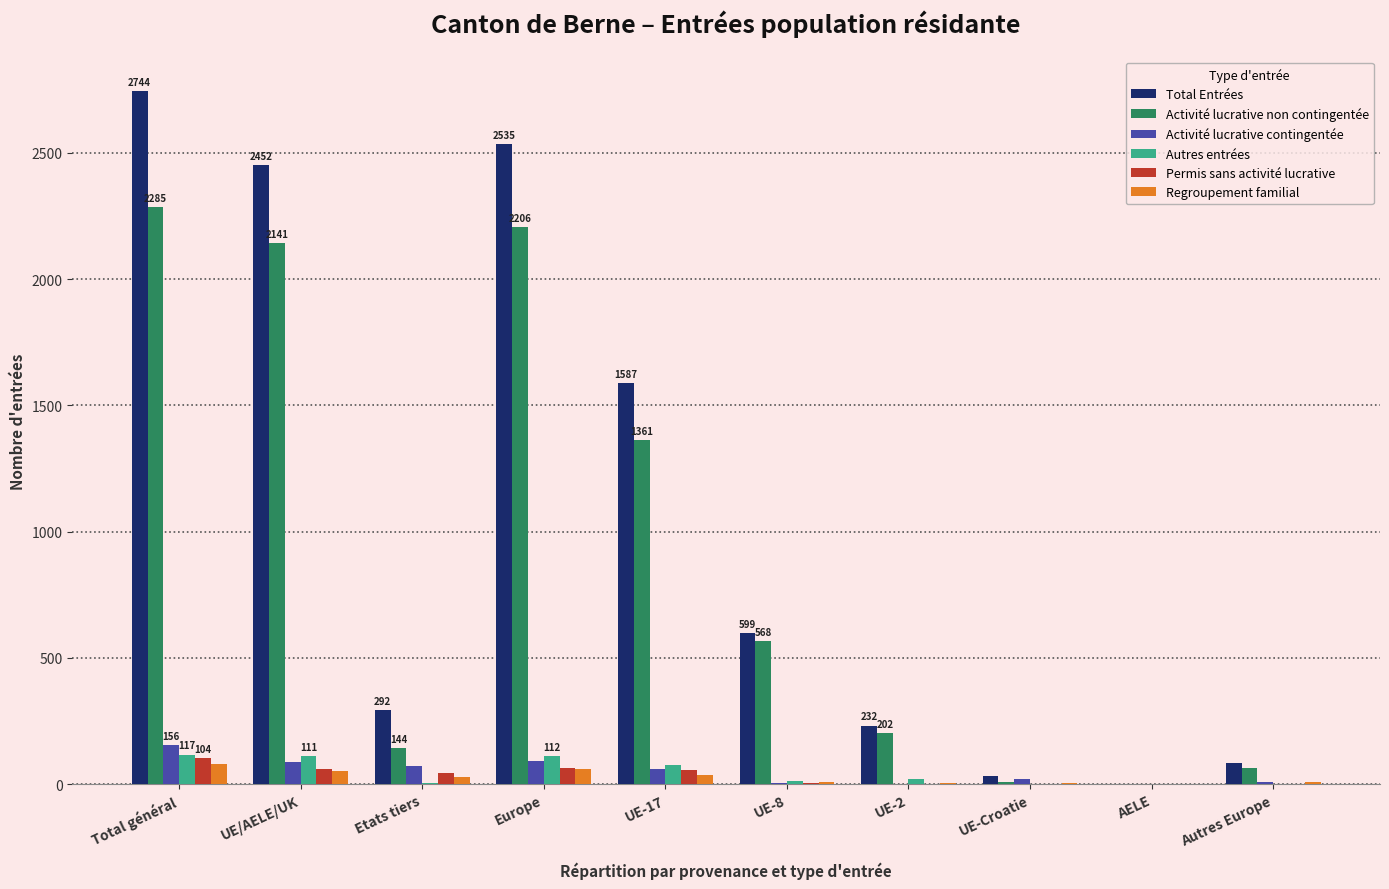

What is the highest value of the Regroupement familial series?

81